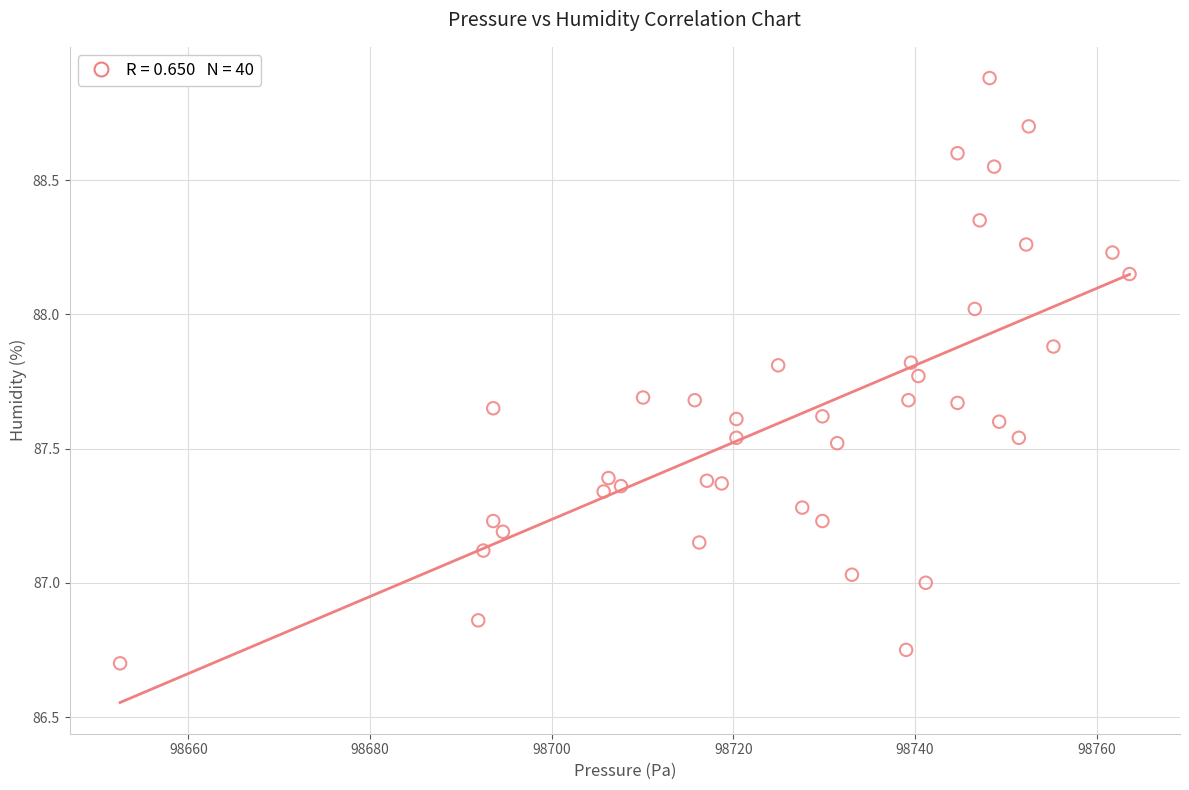

What is the range of Y values (max minus min)?

2.2